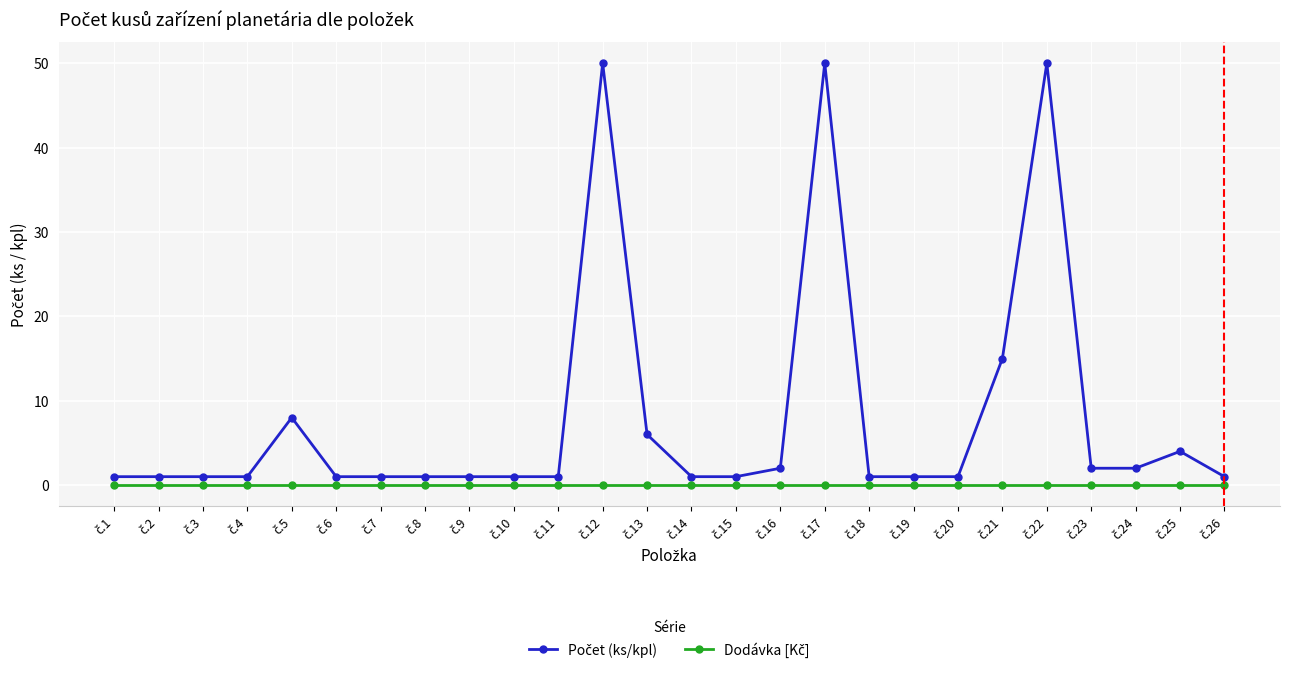

At how many categories does at least one series exceed 39?

3